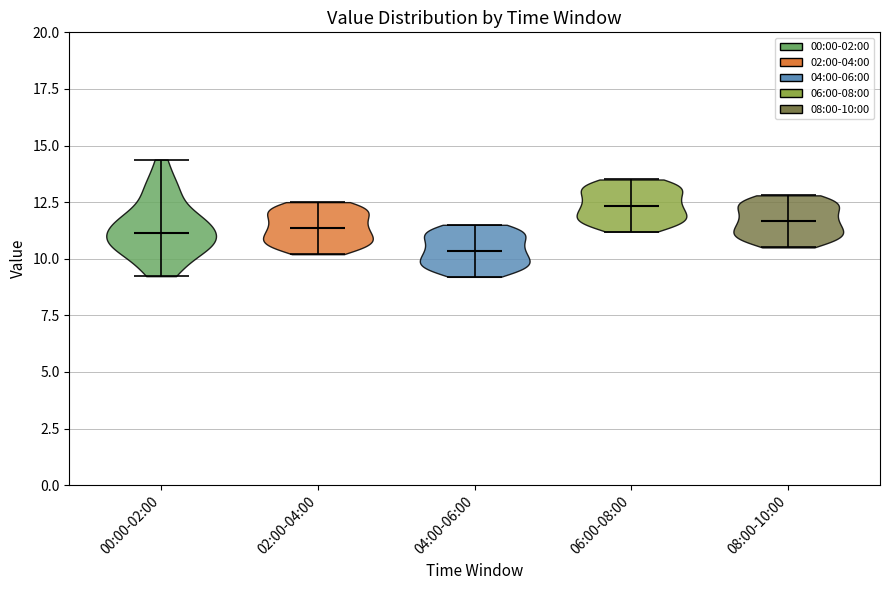

Reading left to right, read every violin against the y-axis: where its median line is, and the lowest and highest points it reaches. The values are not printed on the chart, so give them approximately, as read against the axis.

00:00-02:00: median line 11.0, lowest point 9.0, highest point 14.5
02:00-04:00: median line 11.5, lowest point 10.0, highest point 12.5
04:00-06:00: median line 10.5, lowest point 9.0, highest point 11.5
06:00-08:00: median line 12.5, lowest point 11.0, highest point 13.5
08:00-10:00: median line 11.5, lowest point 10.5, highest point 13.0